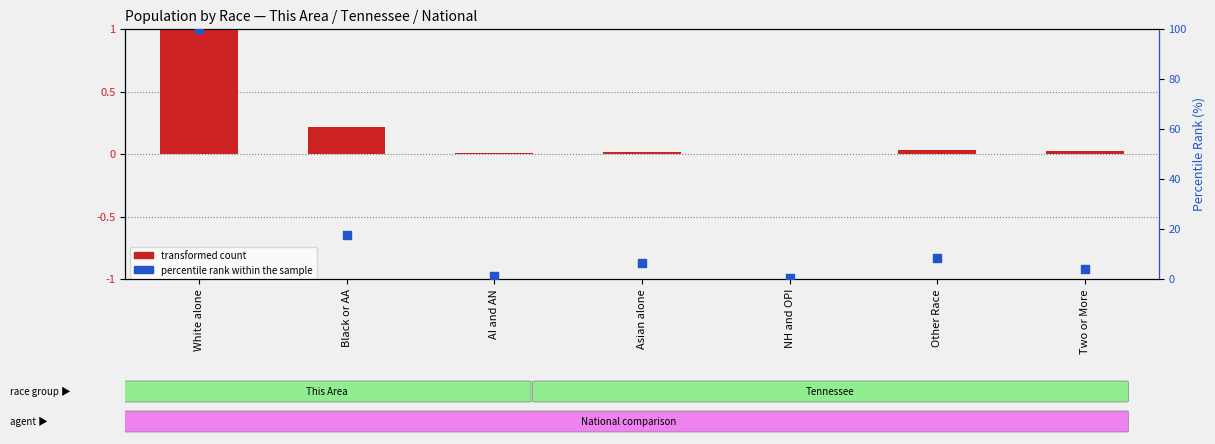

At which category is the sum across all series the highest?

White alone